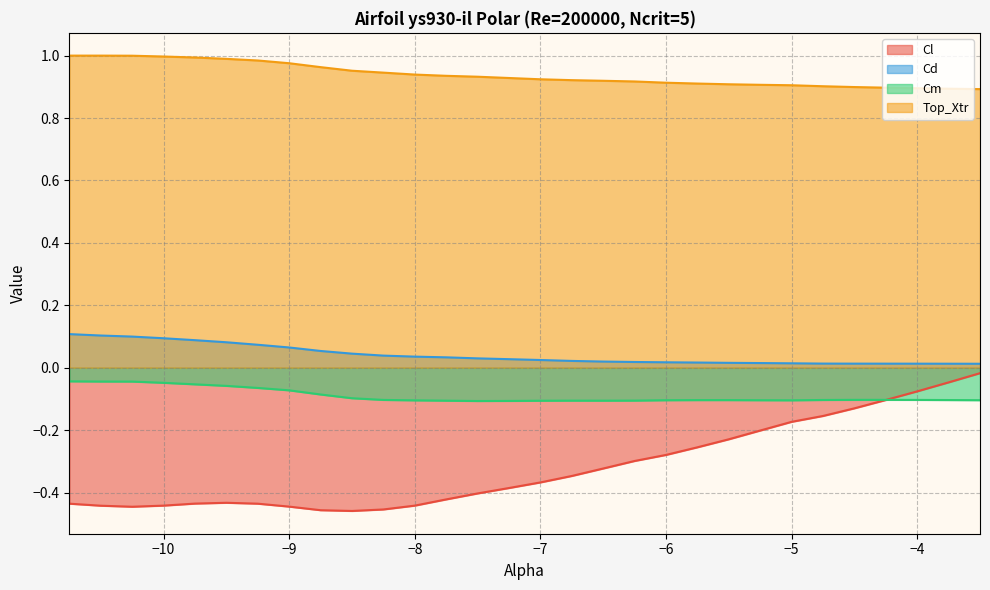

What is the average value of the Cl series?

-0.3